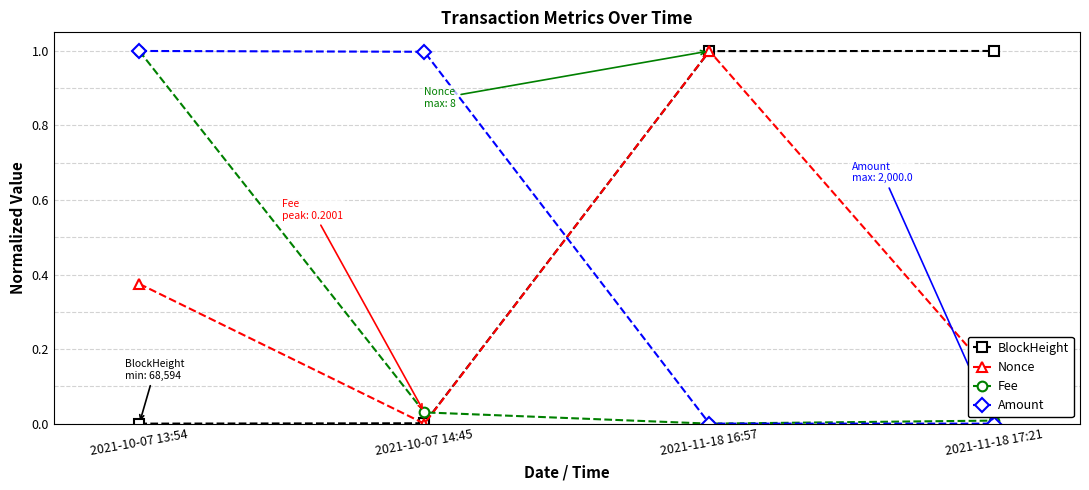

How many data points in Nonce are above 0?

3